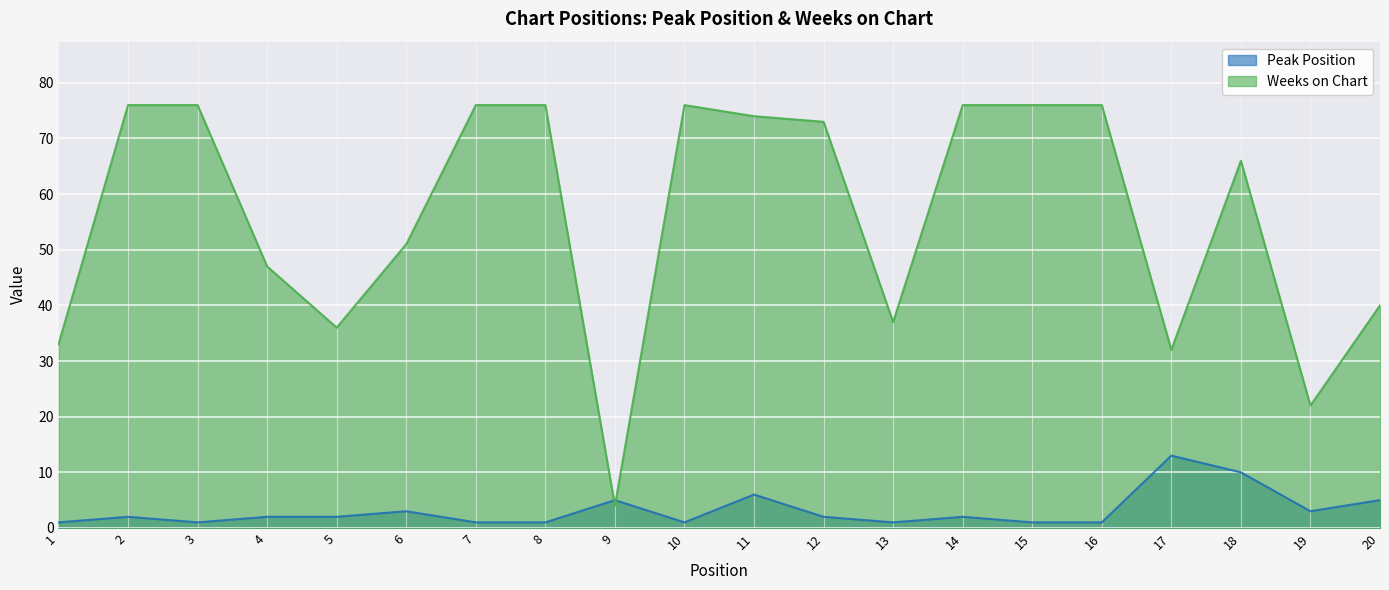

Reading left to right, extract all data points from this chart.

Peak Position: 1=1	2=2	3=1	4=2	5=2	6=3	7=1	8=1	9=5	10=1	11=6	12=2	13=1	14=2	15=1	16=1	17=13	18=10	19=3	20=5
Weeks on Chart: 1=33	2=76	3=76	4=47	5=36	6=51	7=76	8=76	9=4	10=76	11=74	12=73	13=37	14=76	15=76	16=76	17=32	18=66	19=22	20=40